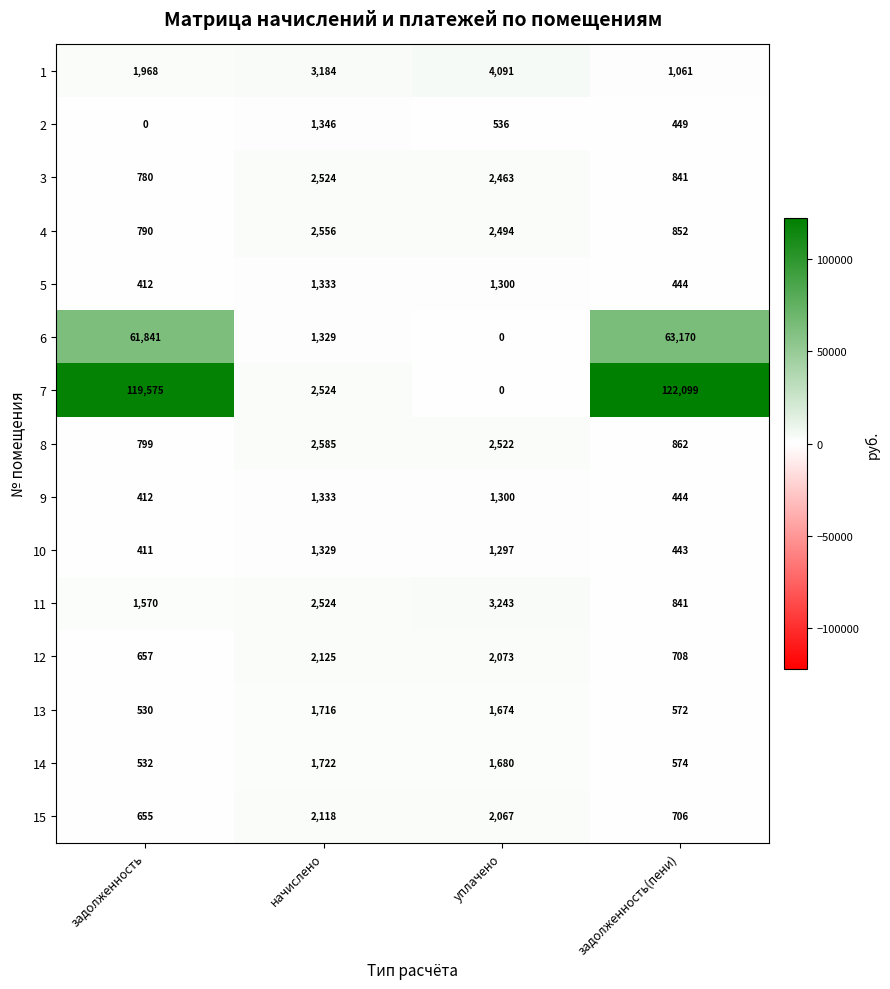

Read the 2 value at уплачено, to the nearest 100.

500